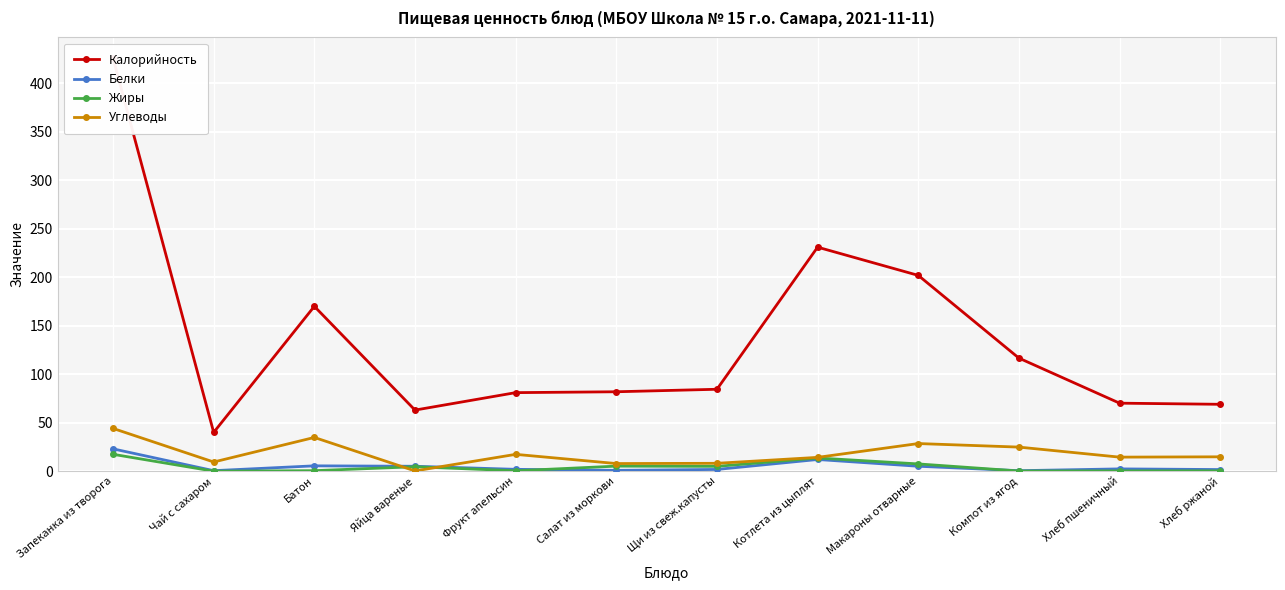

Rank the categories by Белки value from lowest to highest.

Компот из ягод, Чай с сахаром, Салат из моркови, Хлеб ржаной, Щи из свеж.капусты, Фрукт апельсин, Хлеб пшеничный, Яйца вареные, Макароны отварные, Батон, Котлета из цыплят, Запеканка из творога